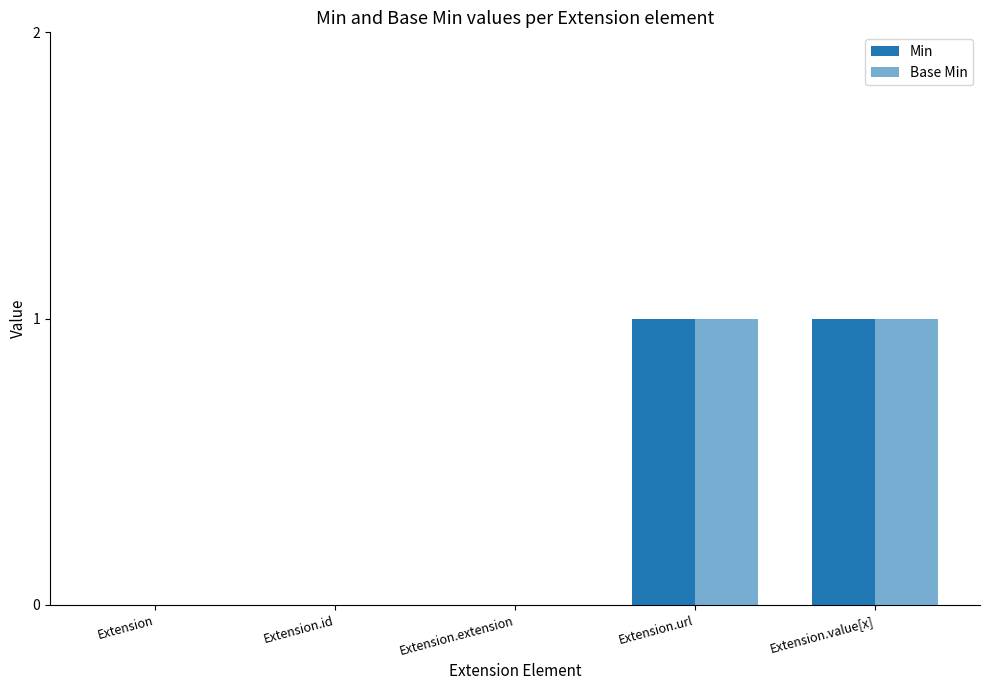

Does the chart contain stacked bars?

No